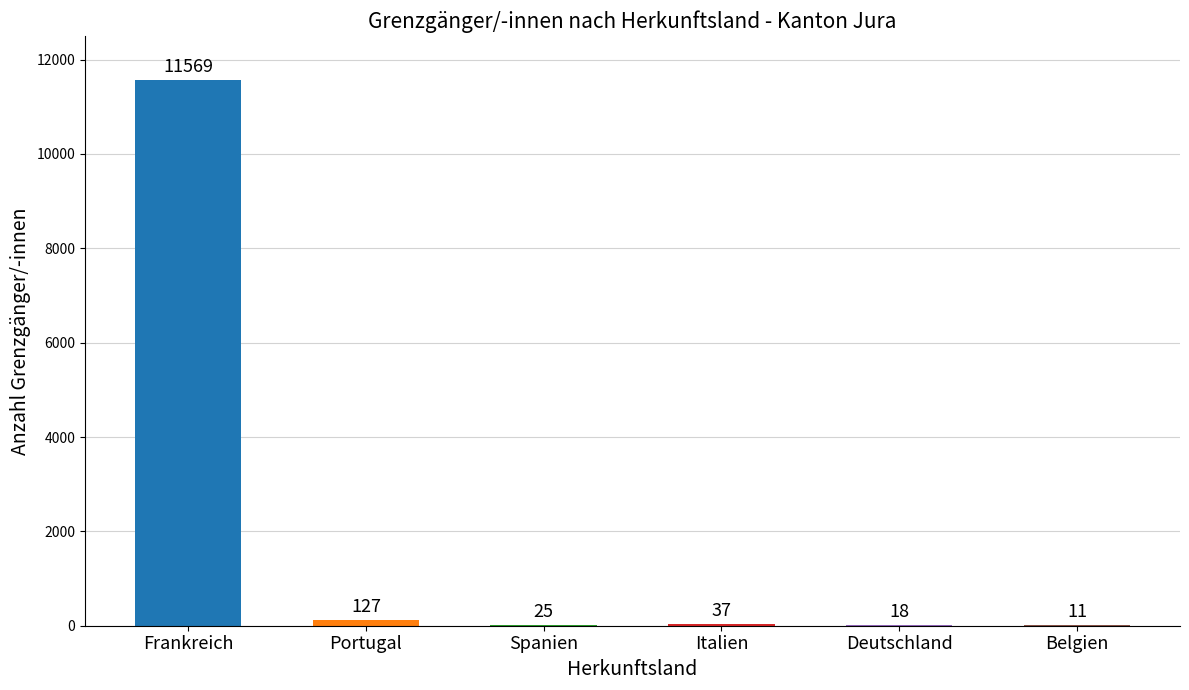

What is the ratio of the value at Spanien to the value at Portugal?

0.2